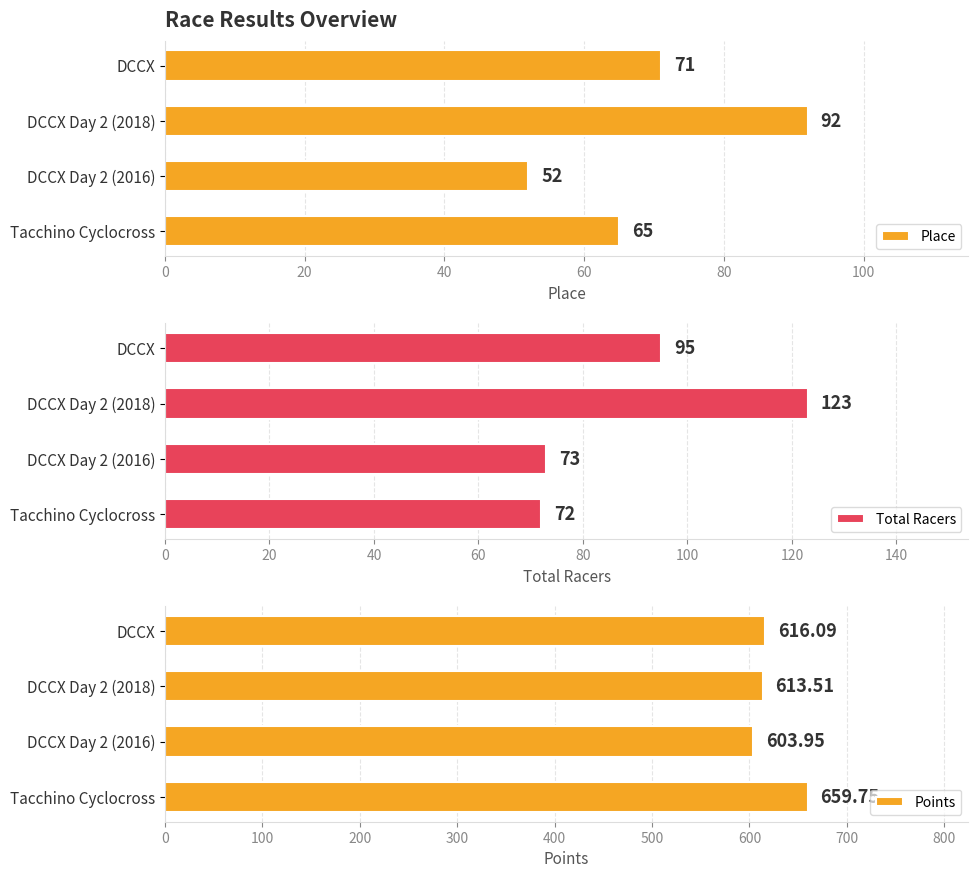

At which label is Total Racers closest to 97?

DCCX